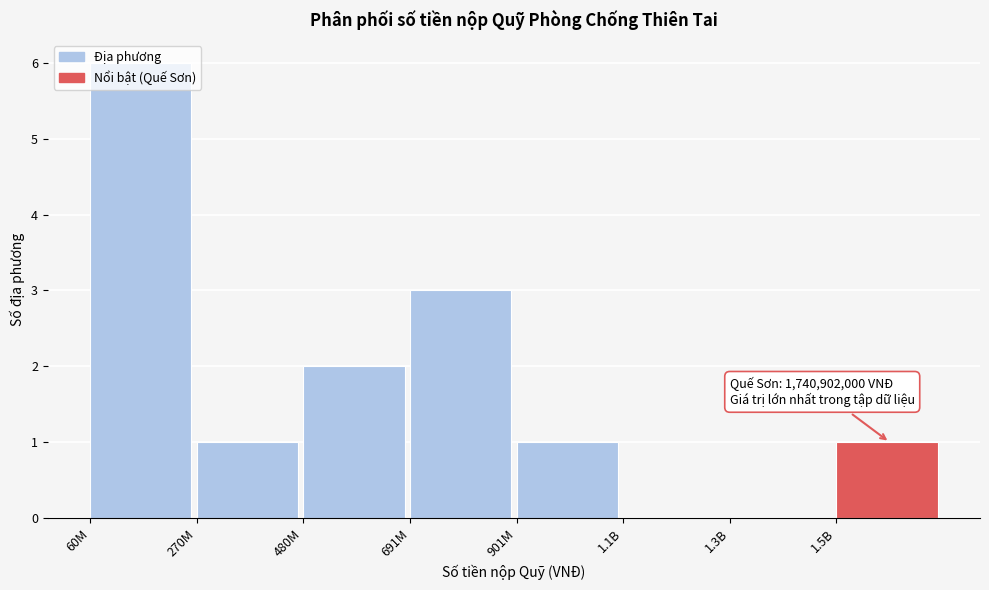

What is the sum of all values?

14